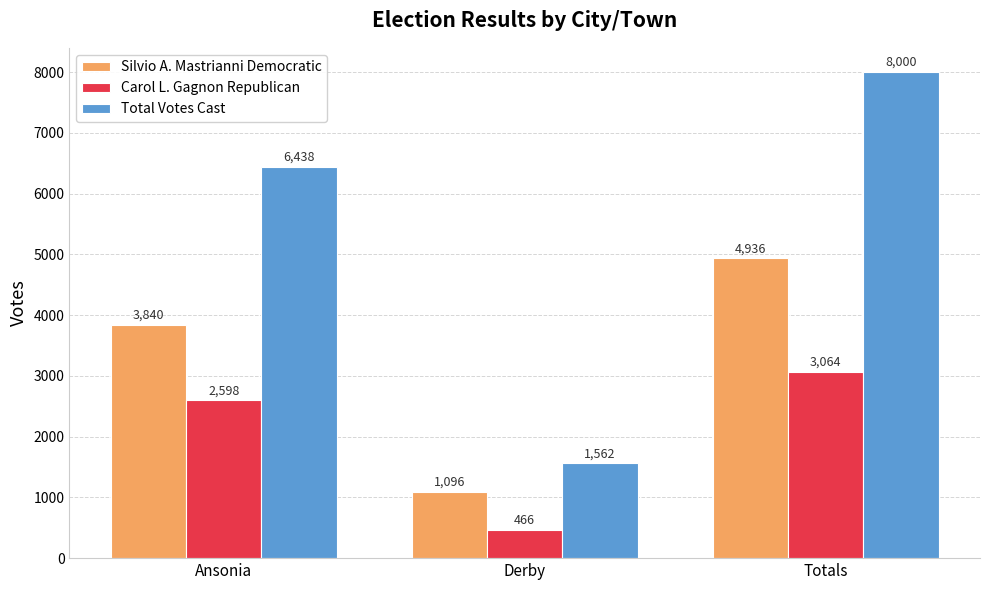

What is the sum of the Total Votes Cast values at Totals and Derby?

9562